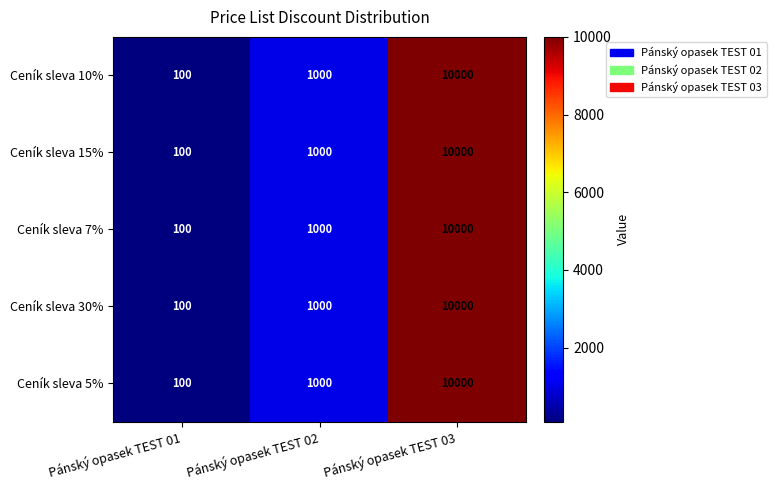

Reading left to right, extract all data points from this chart.

Ceník sleva 10%: Pánský opasek TEST 01=100	Pánský opasek TEST 02=1000	Pánský opasek TEST 03=10000
Ceník sleva 15%: Pánský opasek TEST 01=100	Pánský opasek TEST 02=1000	Pánský opasek TEST 03=10000
Ceník sleva 7%: Pánský opasek TEST 01=100	Pánský opasek TEST 02=1000	Pánský opasek TEST 03=10000
Ceník sleva 30%: Pánský opasek TEST 01=100	Pánský opasek TEST 02=1000	Pánský opasek TEST 03=10000
Ceník sleva 5%: Pánský opasek TEST 01=100	Pánský opasek TEST 02=1000	Pánský opasek TEST 03=10000